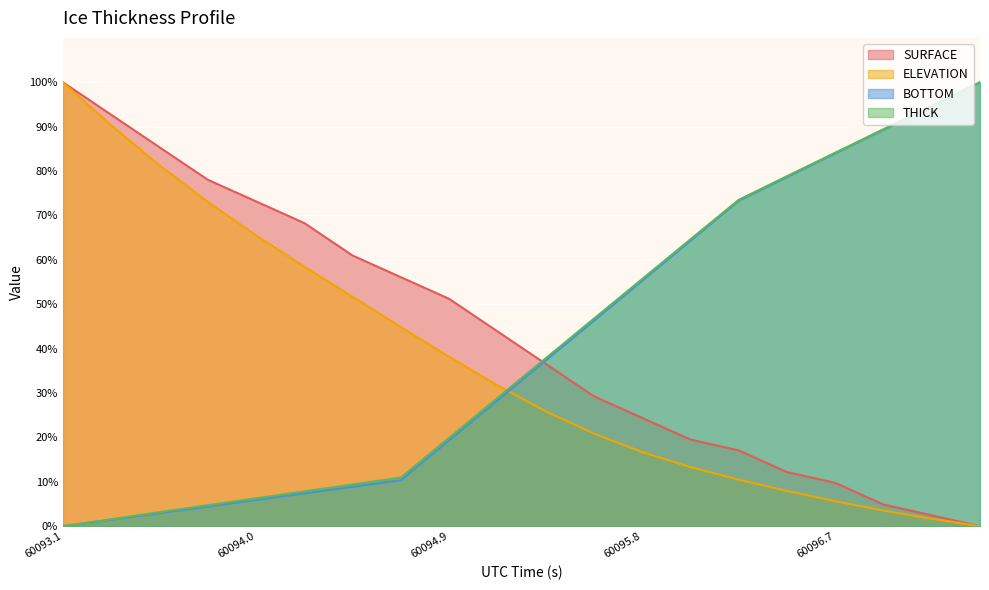

How many positive values does the BOTTOM series have?

19